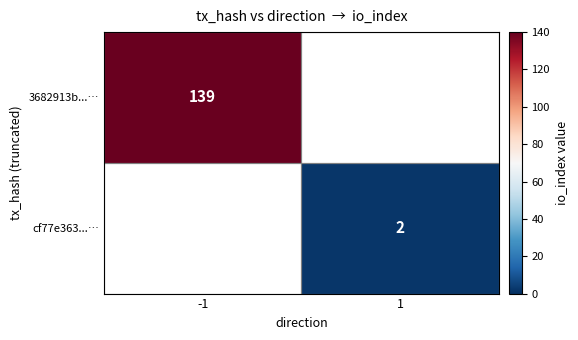

True or false: cf77e363...… has a value of 2 at 1.

True